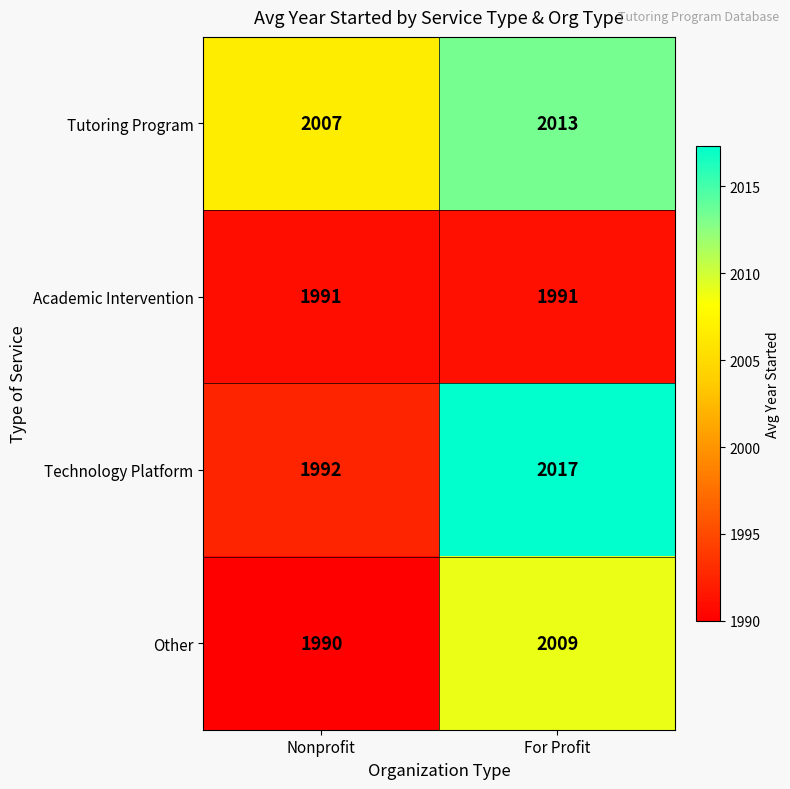

What is the minimum value for Tutoring Program?

2007